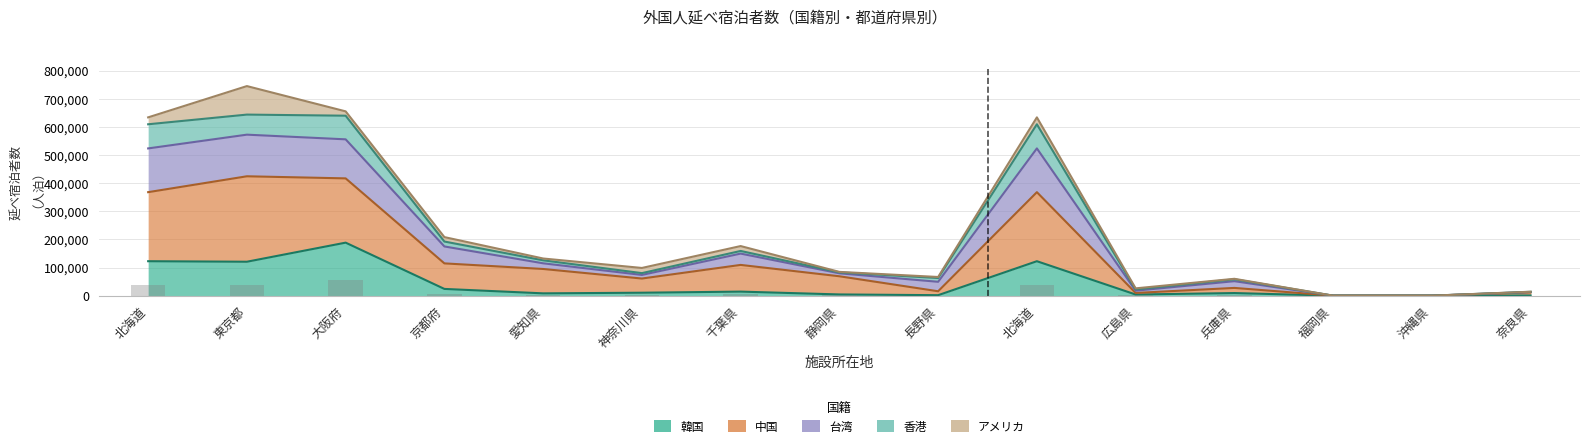

At which category is the sum across all series the highest?

東京都